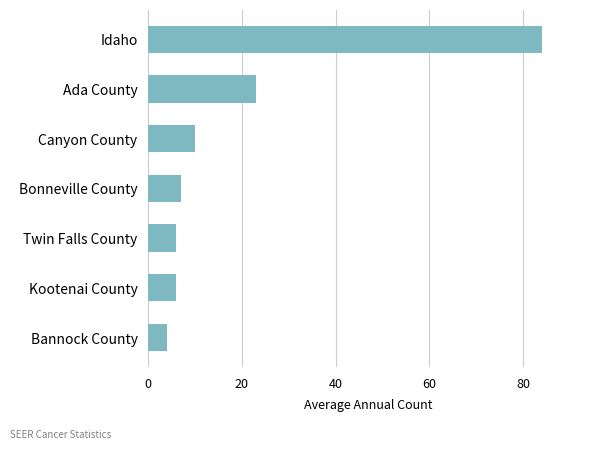

What is the average value?

20